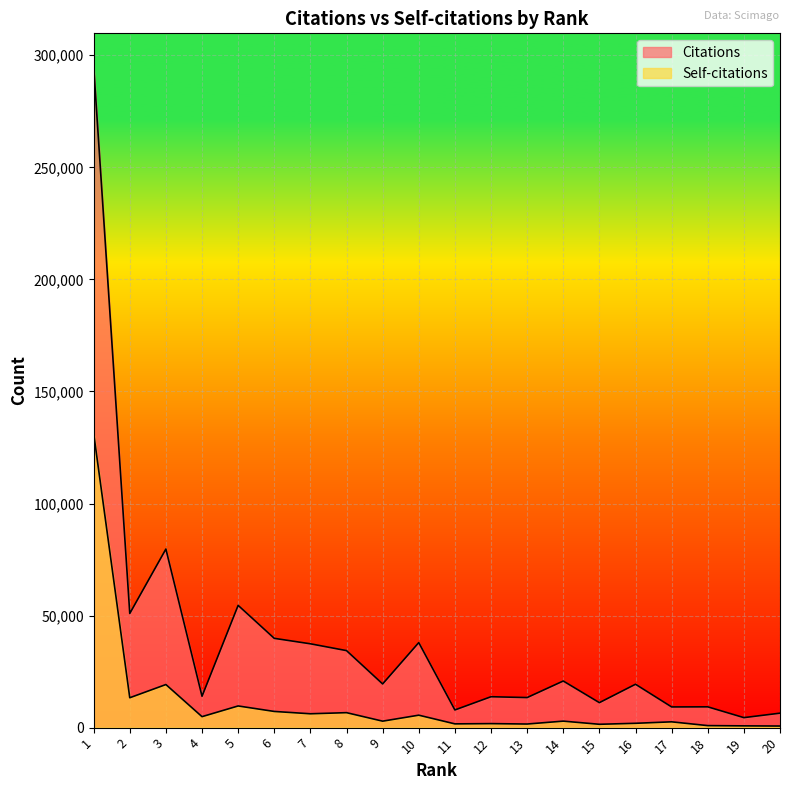

How many series are shown in this chart?

2